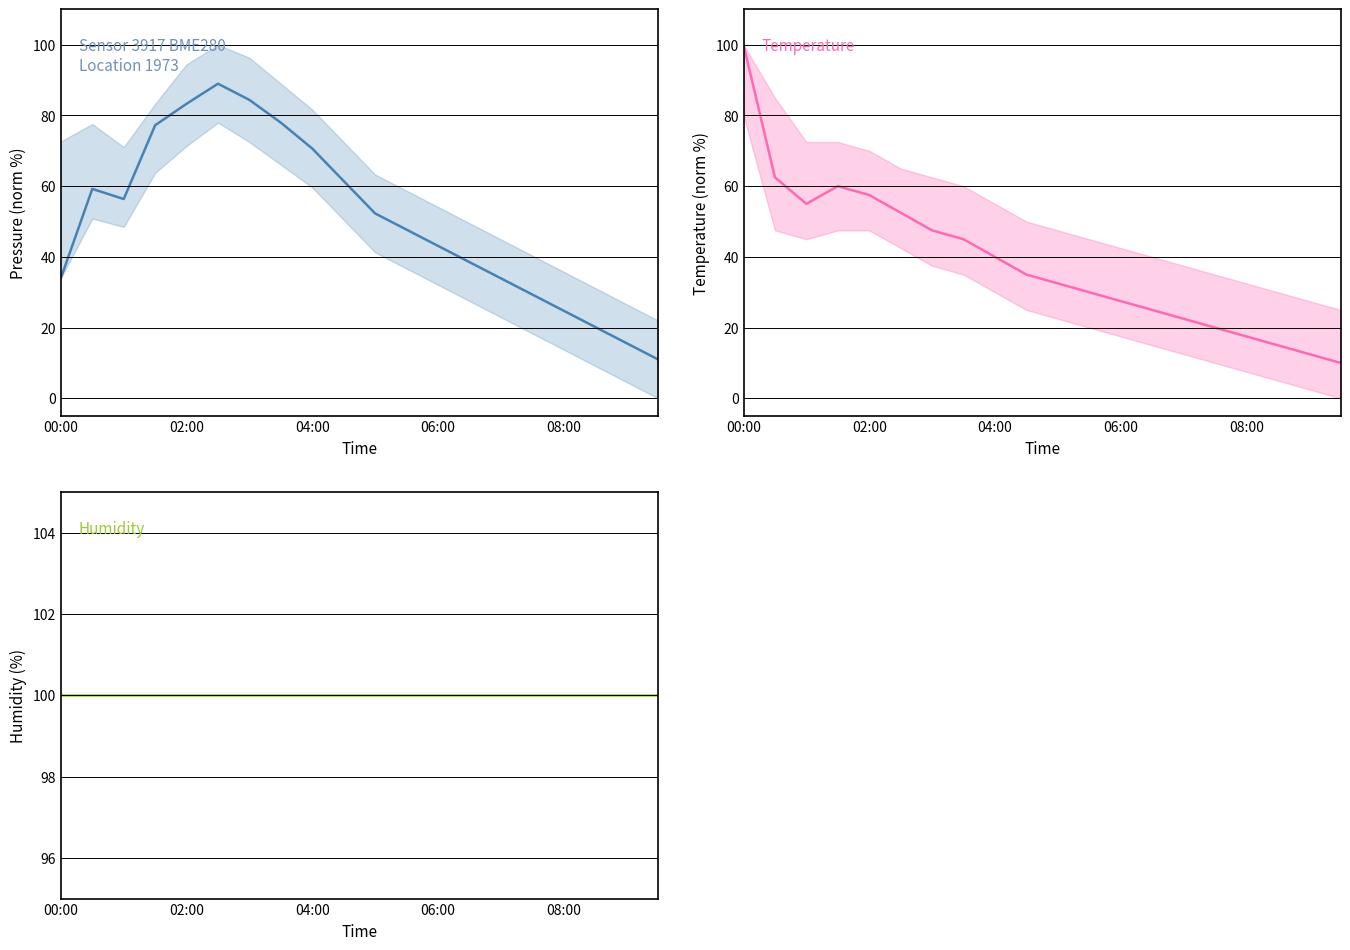

Does the chart display data point markers on the line(s)?

No